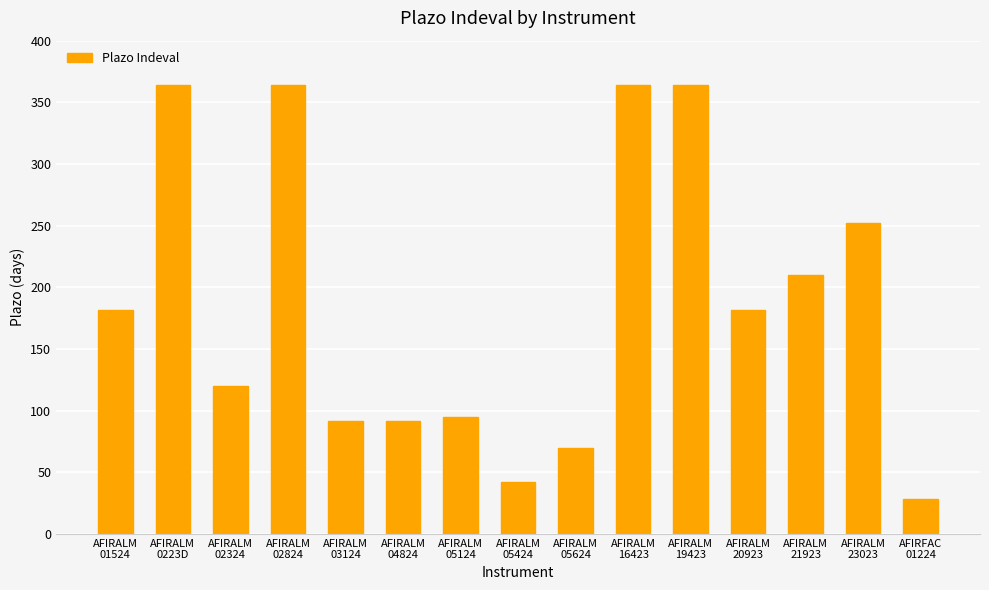

What is the difference between the maximum and minimum values?

336